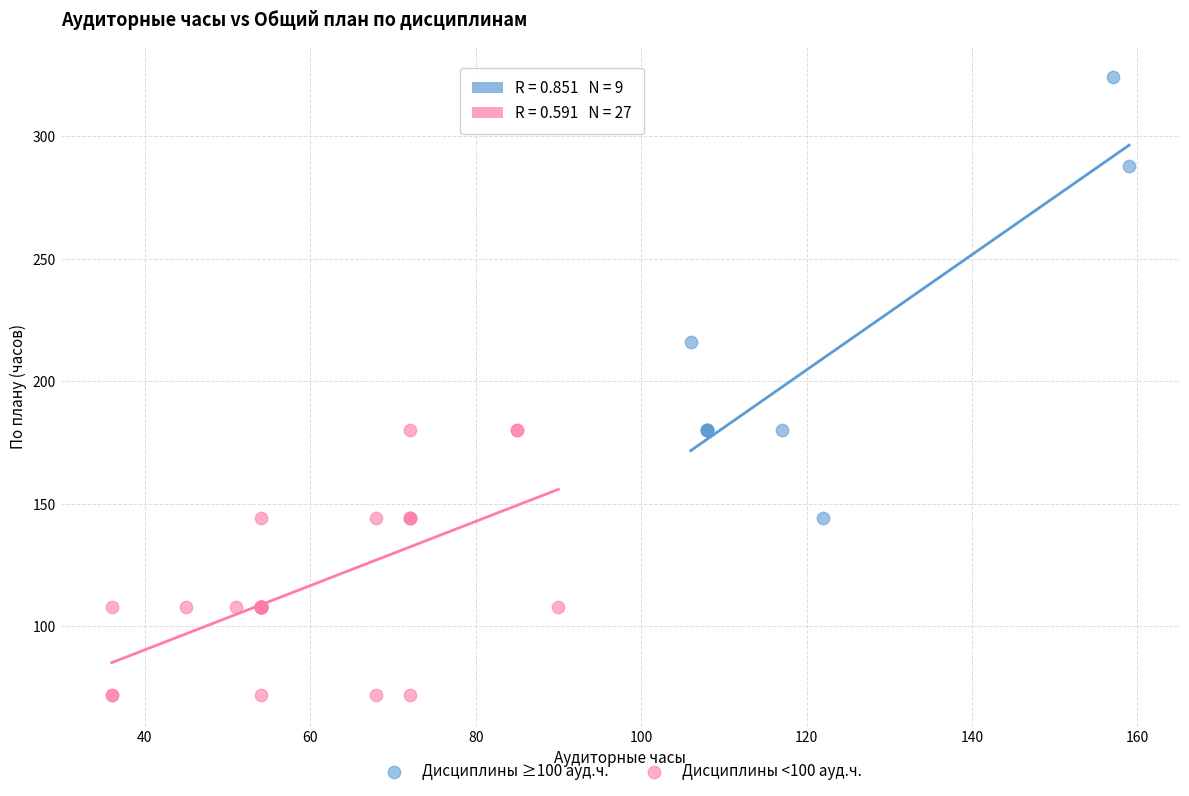

Which series reaches the minimum Y coordinate?

Дисциплины <100 ауд.ч.